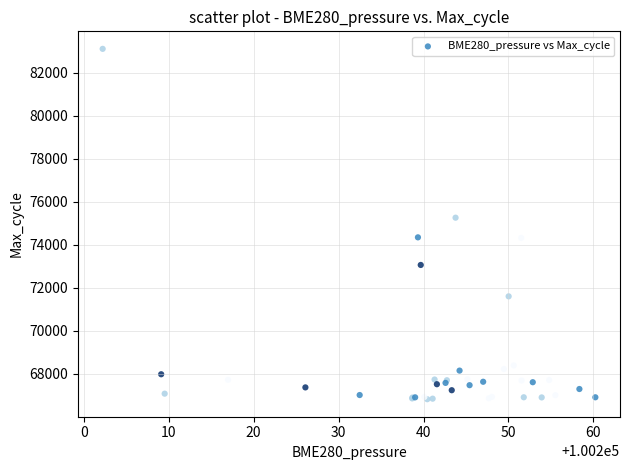

What Y value in the scatter plot is closest to 74972?

75267